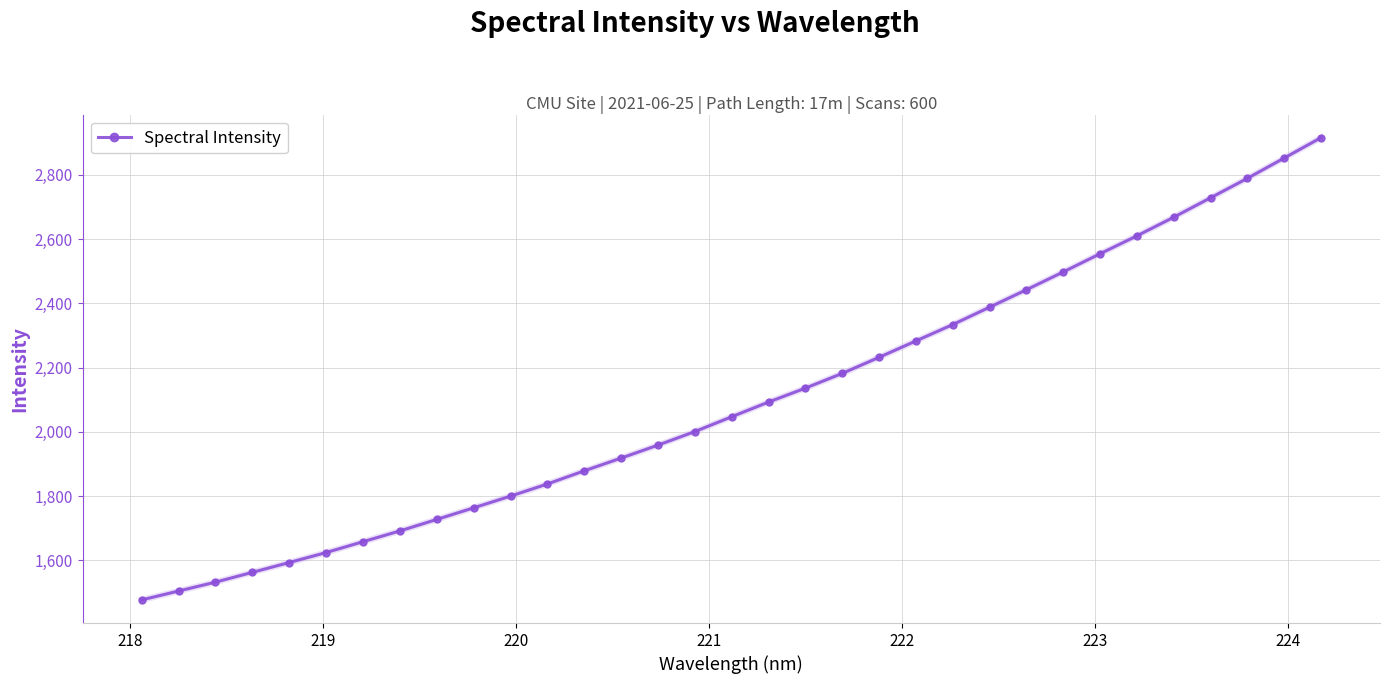

What is the maximum value shown in the chart?

2915.8